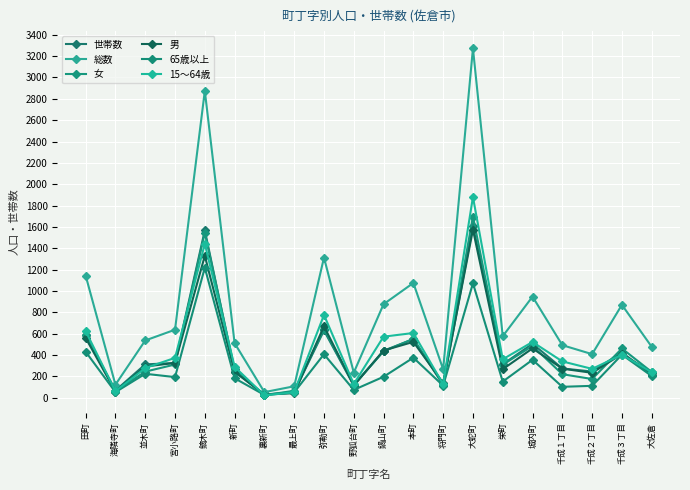

In 女, how many points are higher than both neighbors (excluding endpoints)?

6